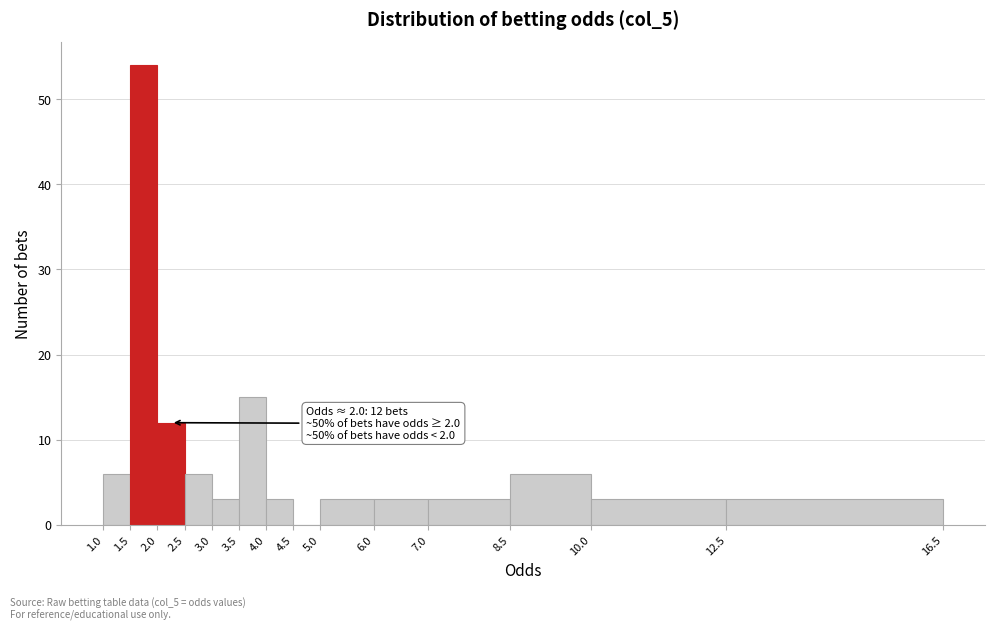

Which range on the x-axis has the tallest bar?

1.5 to 2.0